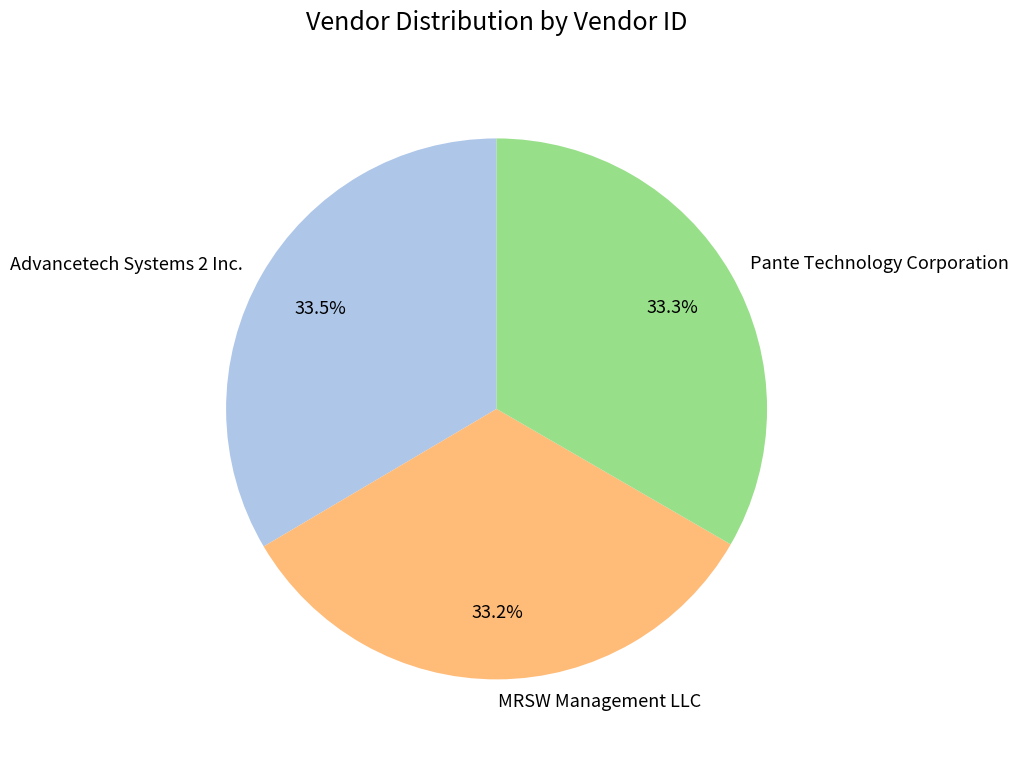

True or false: MRSW Management LLC accounts for 24% of the total.

False